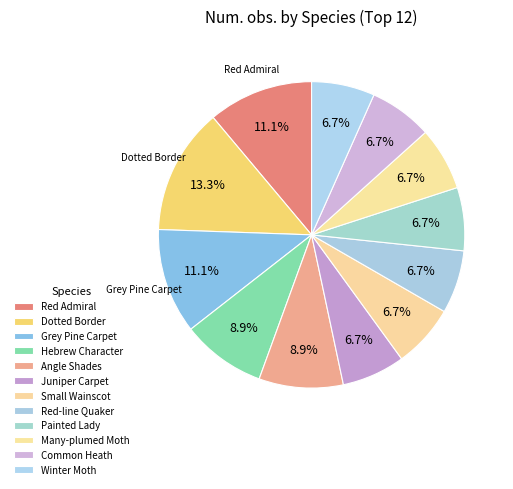

Between Painted Lady and Juniper Carpet, which is larger?

Painted Lady